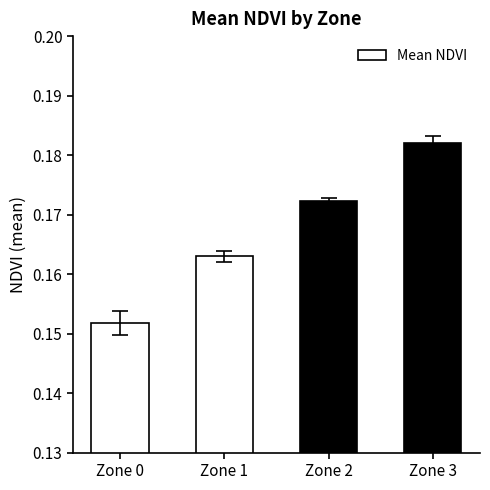

How many bars are there in total?

4